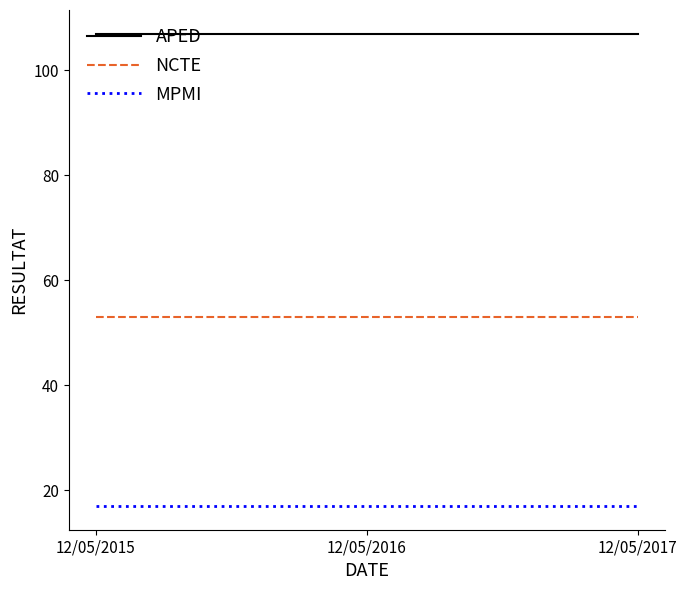

What is the total value across all series at 12/05/2015?

177